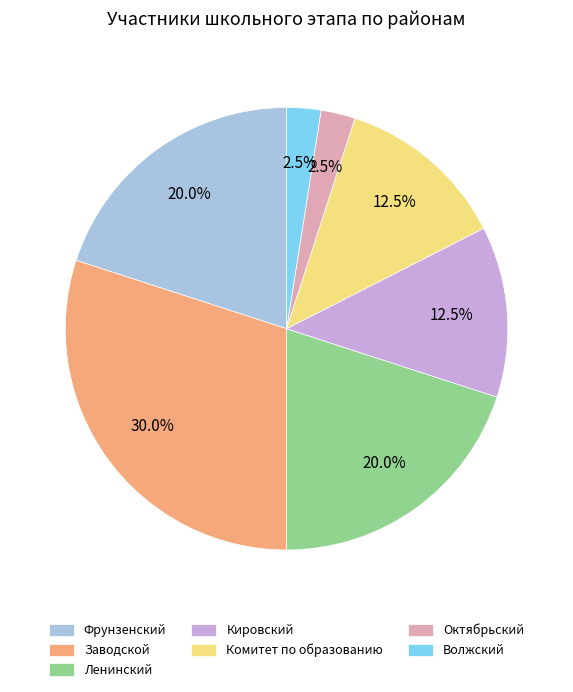

How many slices are in this pie chart?

7